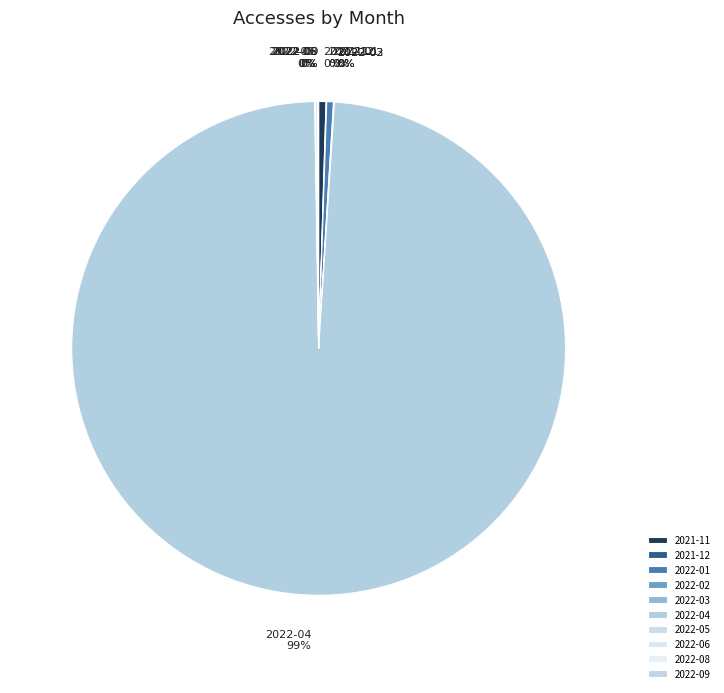

Which category has the biggest portion of the pie?

2022-04